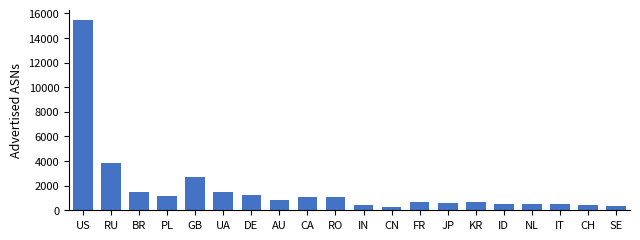

Which label corresponds to the largest value in the chart?

US